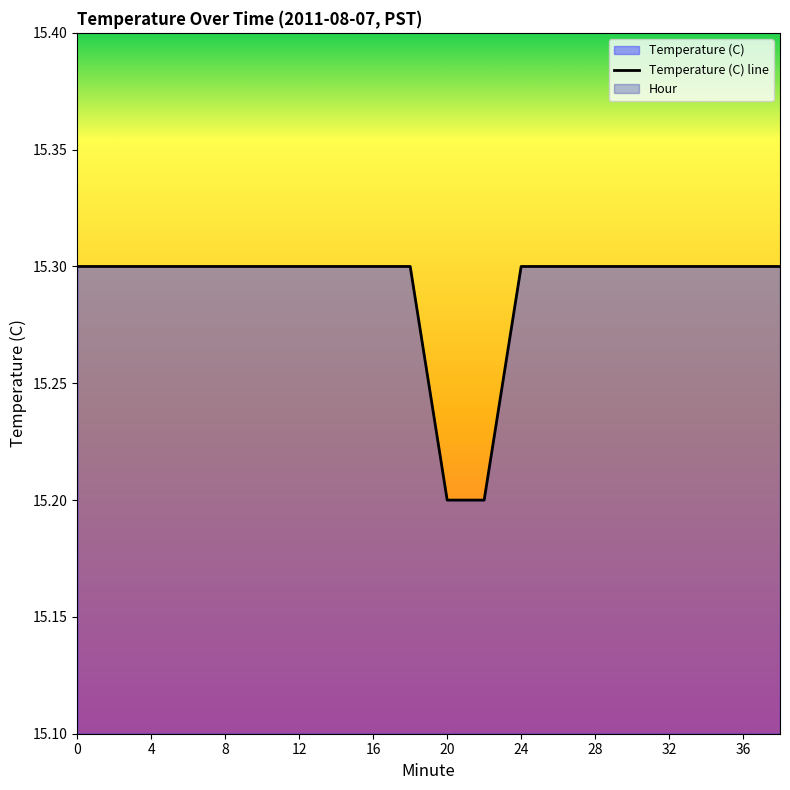

The value of Temperature (C) line at 16 is 15.3. True or false?

True